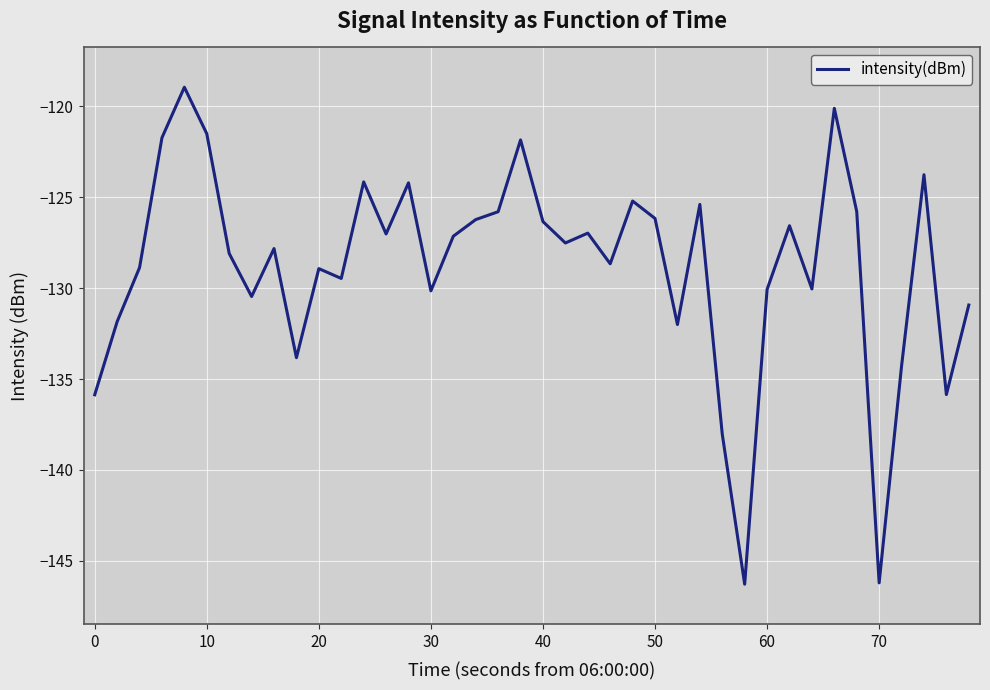

What is the difference between the maximum and second lowest values?

27.3